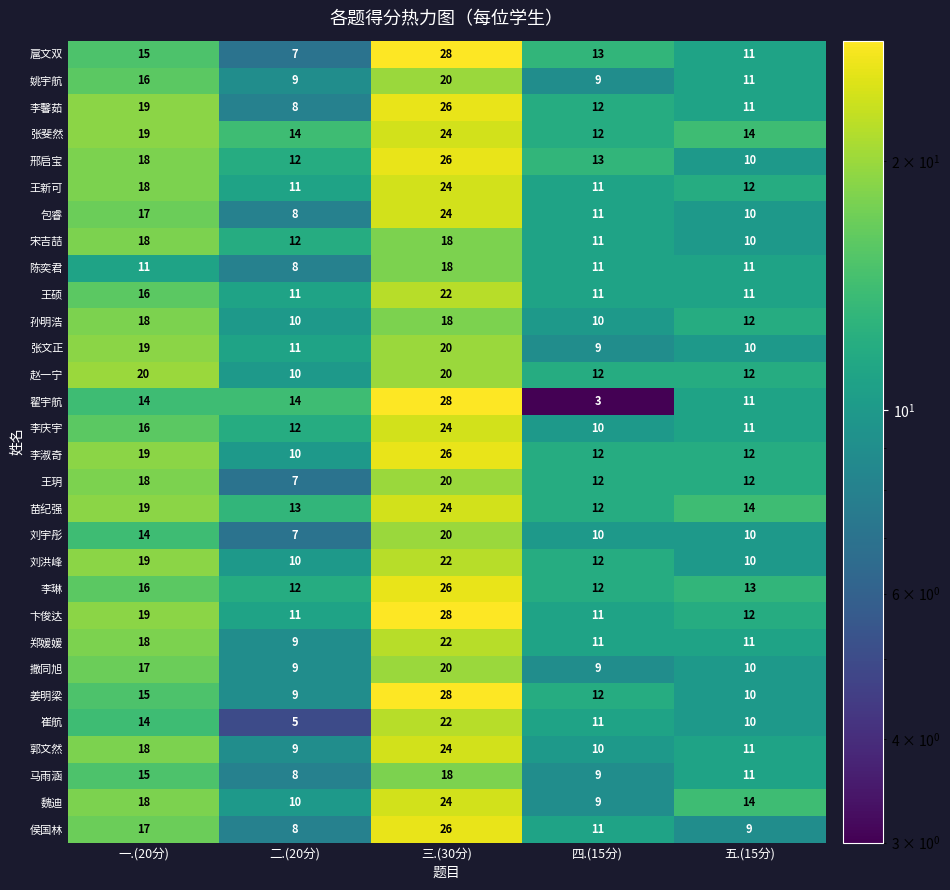

Which label corresponds to the largest value in the chart?

三.(30分)